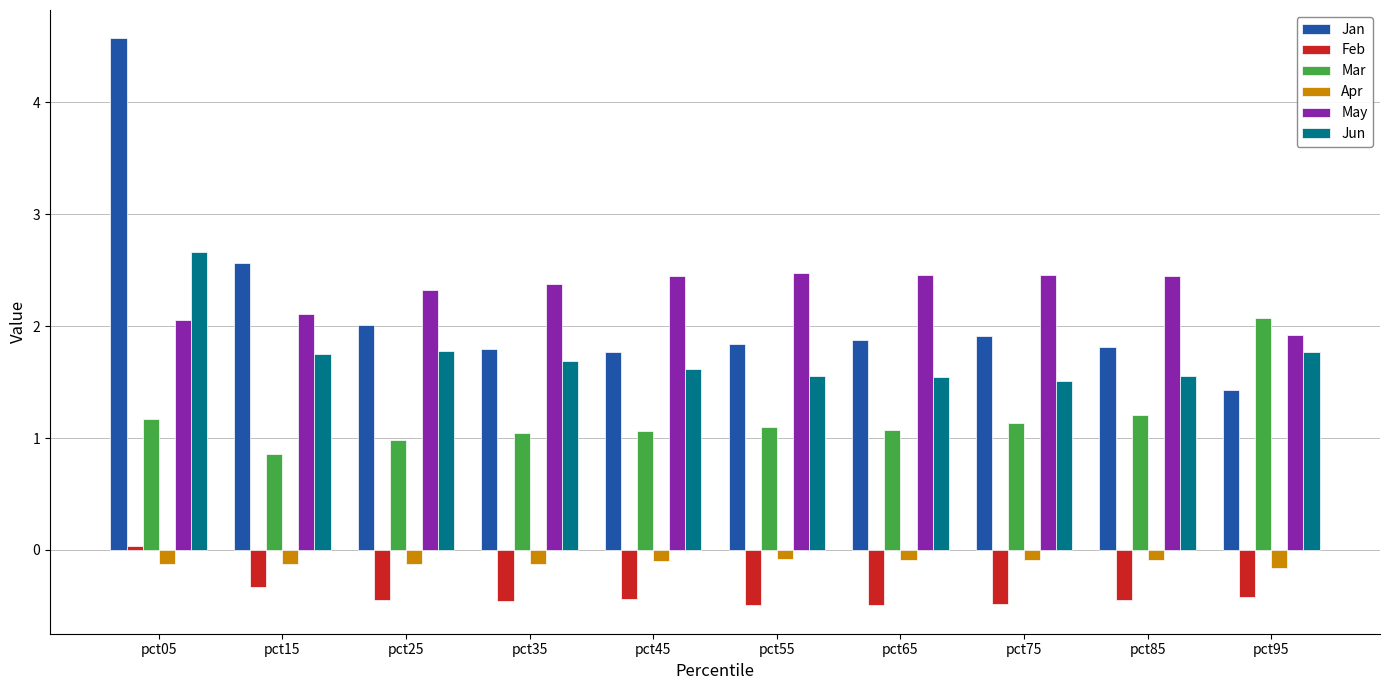

What is the approximate value of Jun at pct35?

1.7